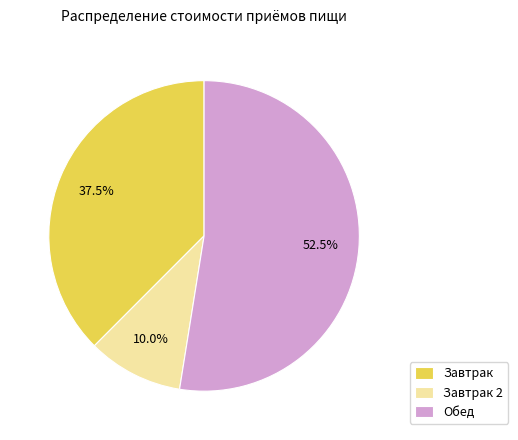

How much of the chart is everything except Обед?

47.5%